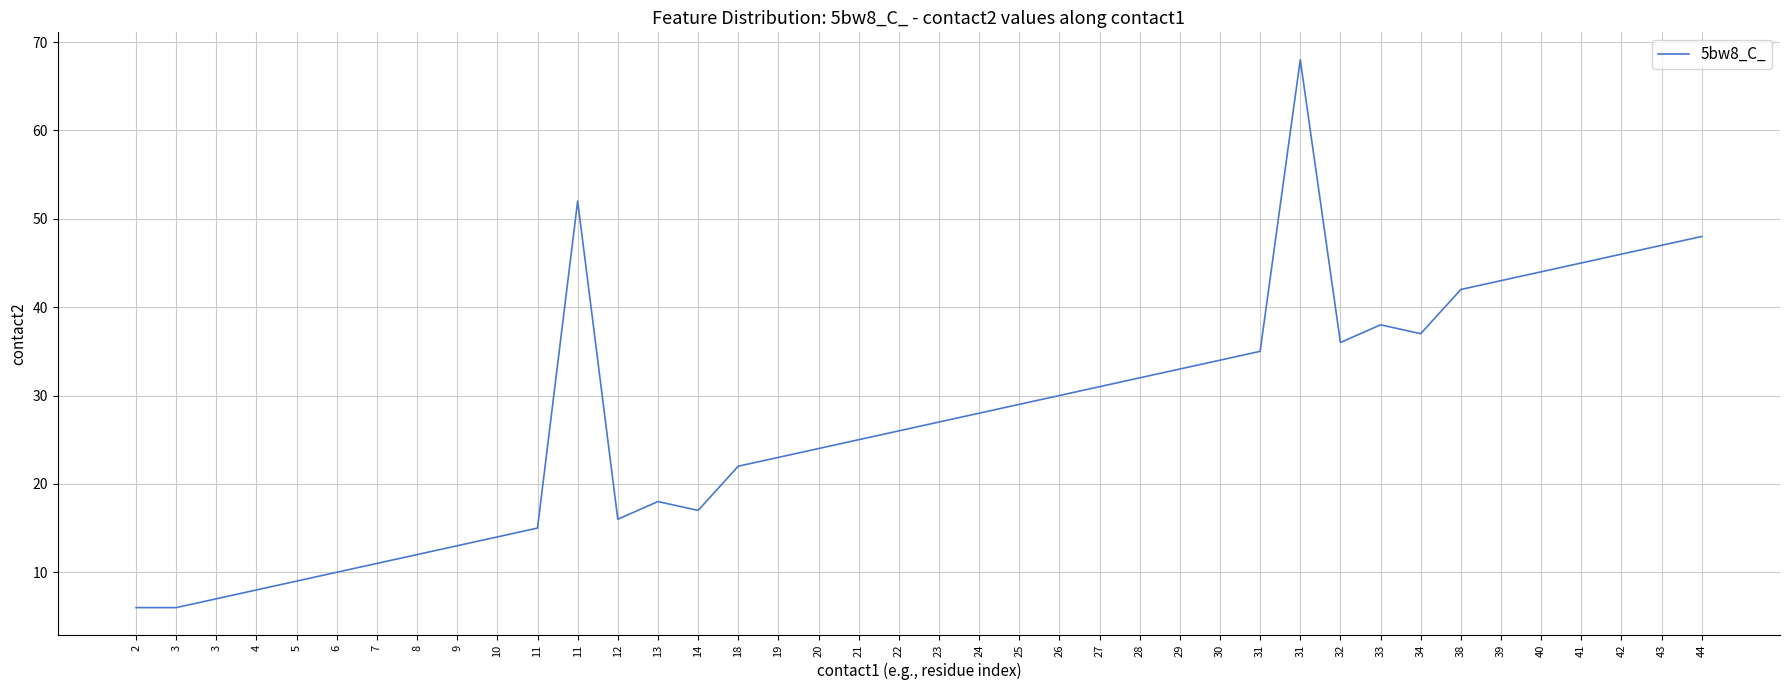

Does the chart have visible grid lines?

Yes